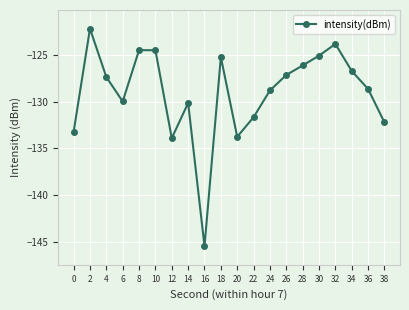

The chart shows a value of -133.9 at 12. True or false?

True